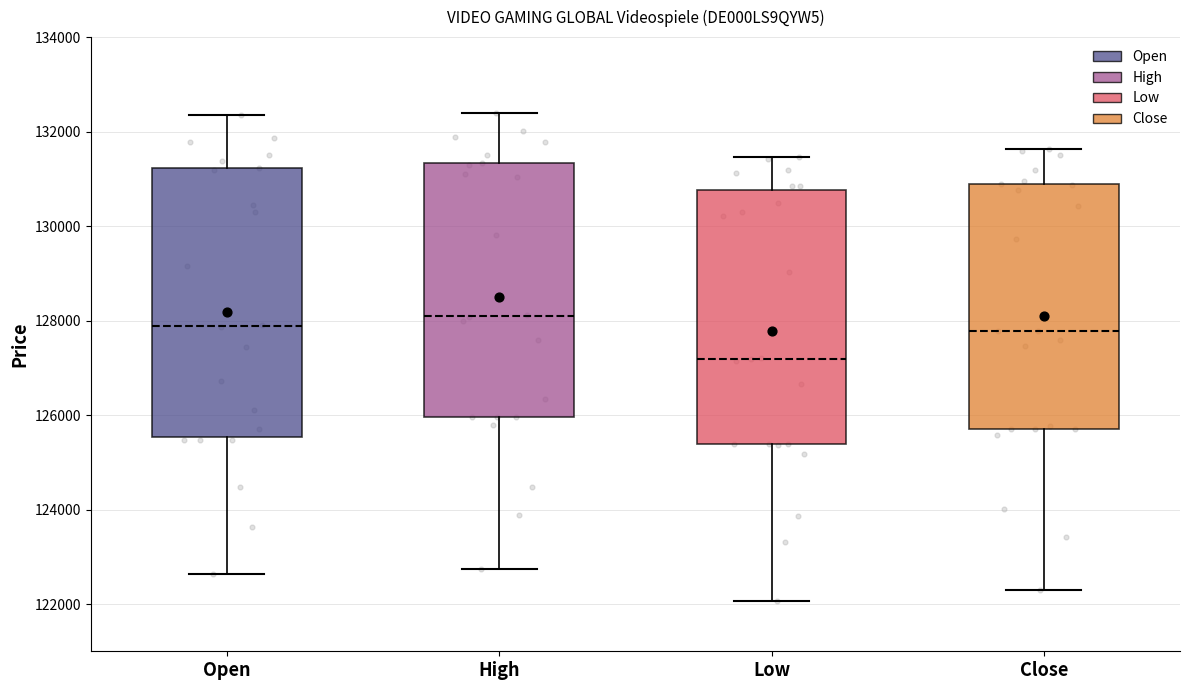

Where is the upper edge of the box for Close on the y-axis? The values are not printed on the chart, so give them approximately, as read against the axis.

130800